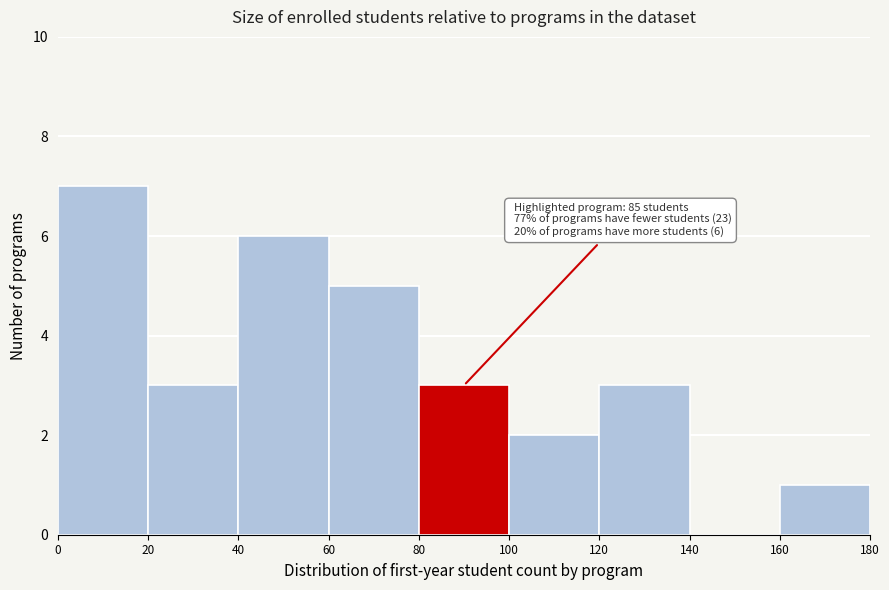

Which range on the x-axis has the tallest bar?

0 to 20